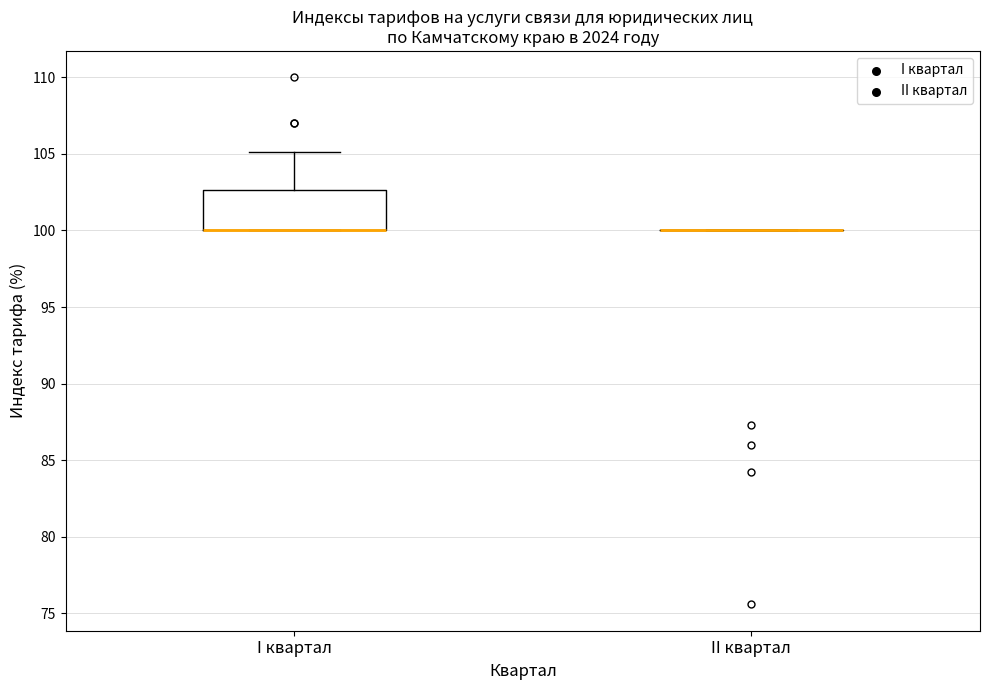

Comparing the boxes themselves (not the whiskers), which one is the tallest?

I квартал